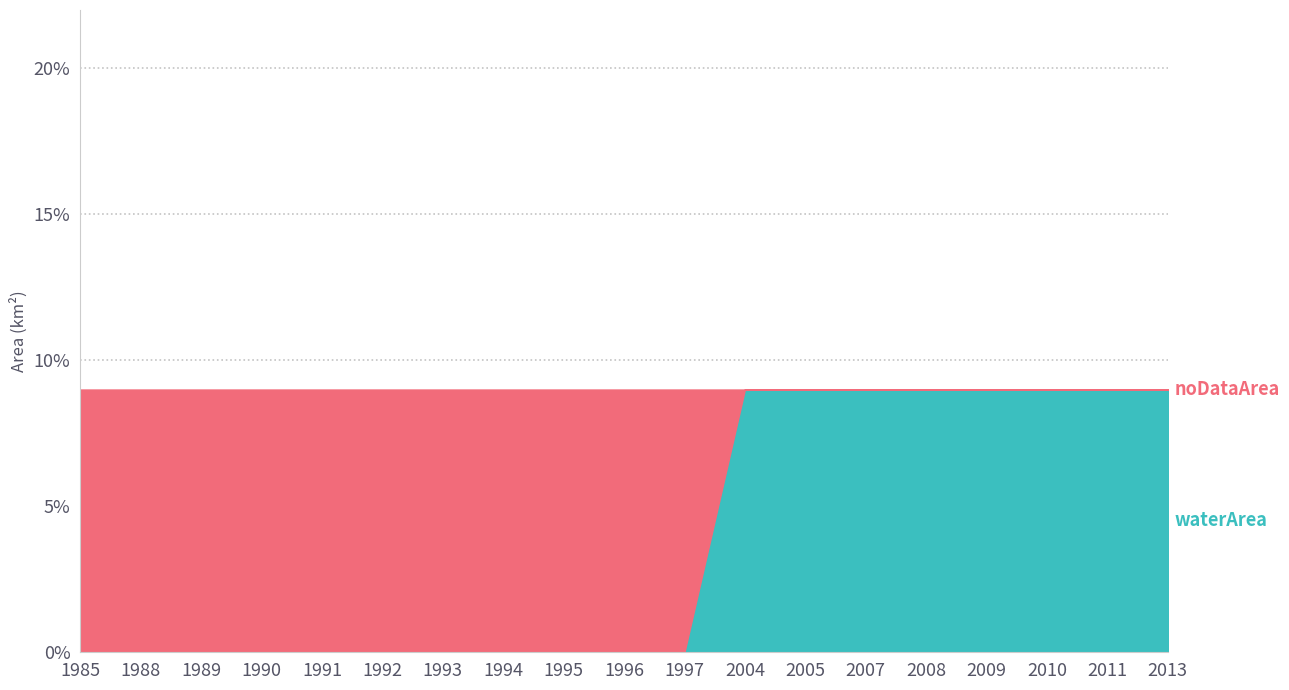

Which series has the largest range (max minus min)?

waterArea